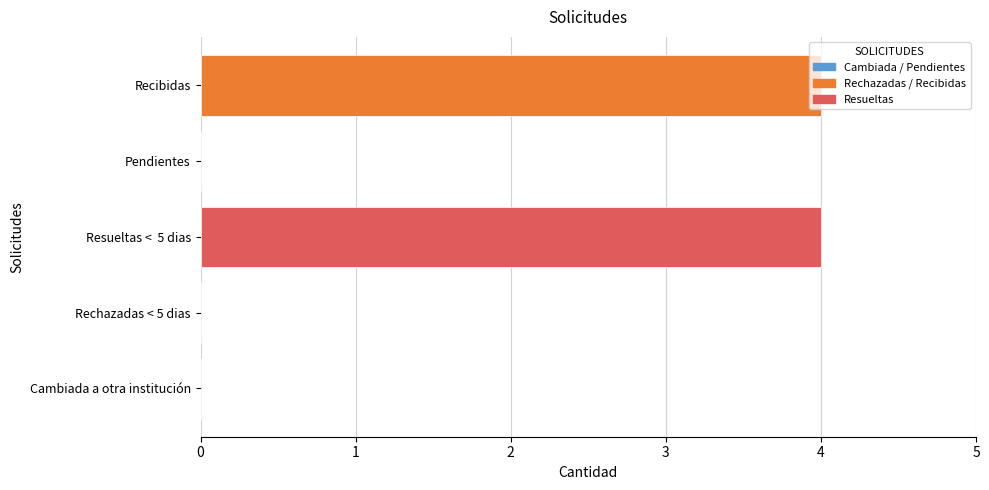

Count the number of categories in the chart.

5